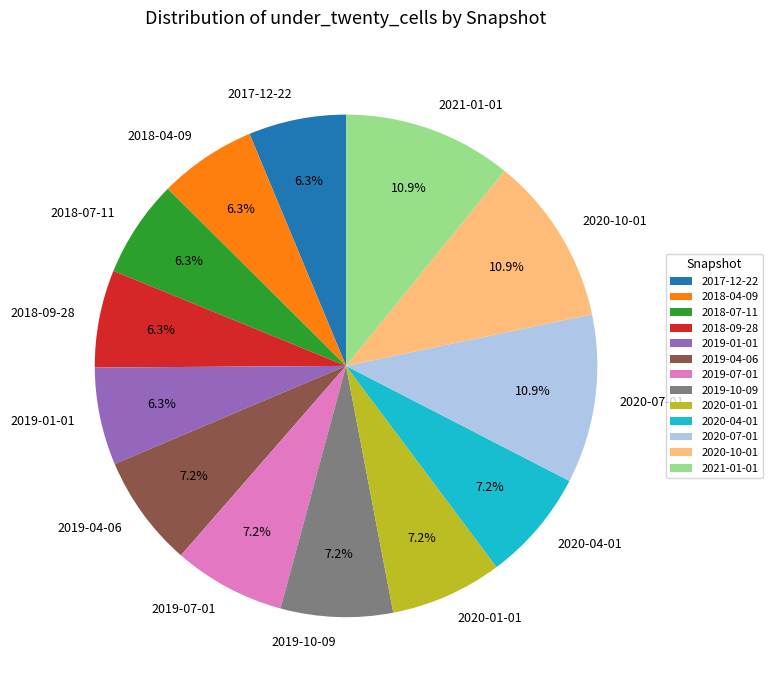

Does 2020-10-01 represent more than half of the total?

No